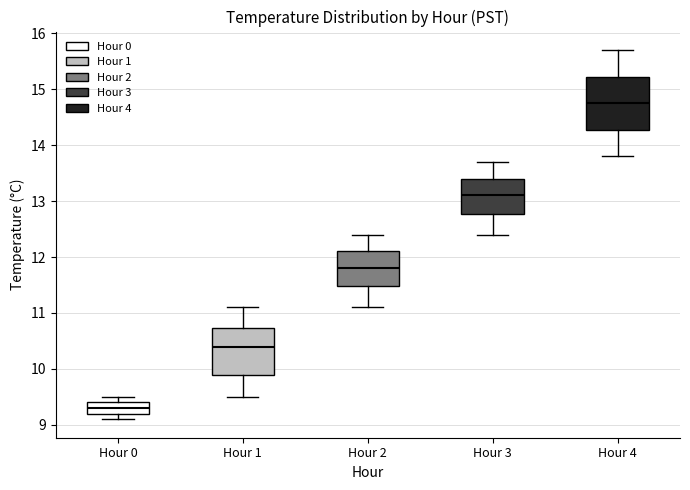

Reading left to right, read every box against the y-axis: the position of its median line, the range the box covers, and the ends of its whiskers. The values are not printed on the chart, so give them approximately, as read against the axis.

Hour 0: median 9.3, box 9.2 to 9.4, whiskers 9.1 to 9.5
Hour 1: median 10.4, box 9.9 to 10.7, whiskers 9.5 to 11.1
Hour 2: median 11.8, box 11.5 to 12.1, whiskers 11.1 to 12.4
Hour 3: median 13.1, box 12.8 to 13.4, whiskers 12.4 to 13.7
Hour 4: median 14.8, box 14.3 to 15.2, whiskers 13.8 to 15.7